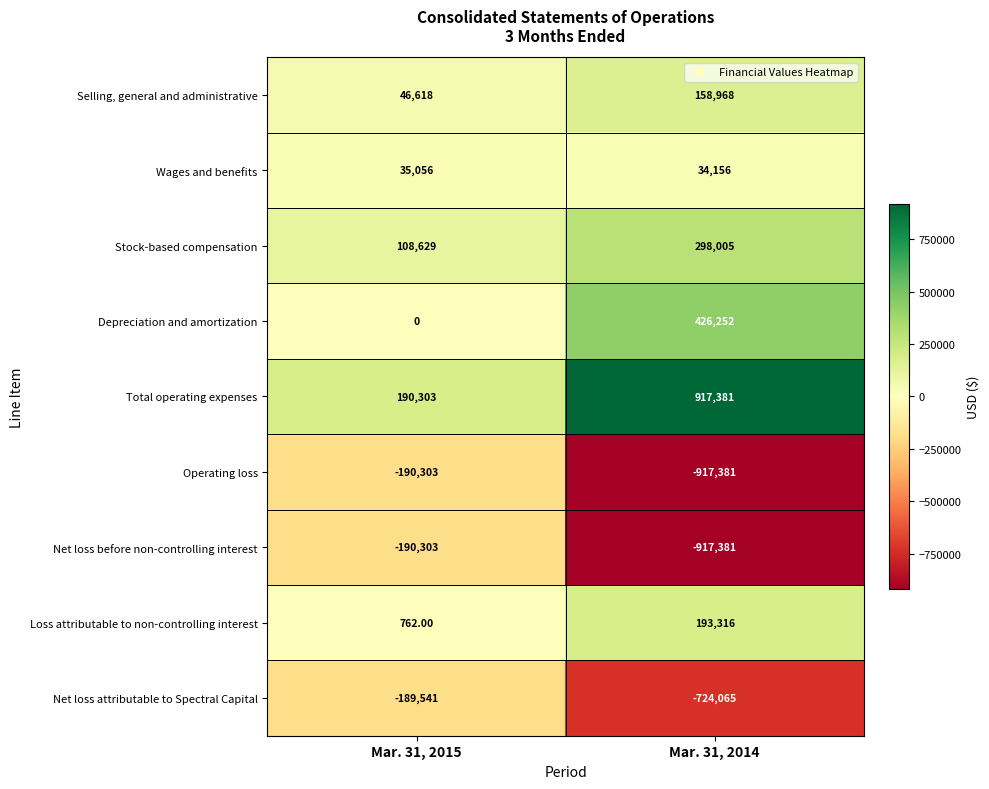

What is the sum of the Net loss before non-controlling interest values at Mar. 31, 2015 and Mar. 31, 2014?

-1107684